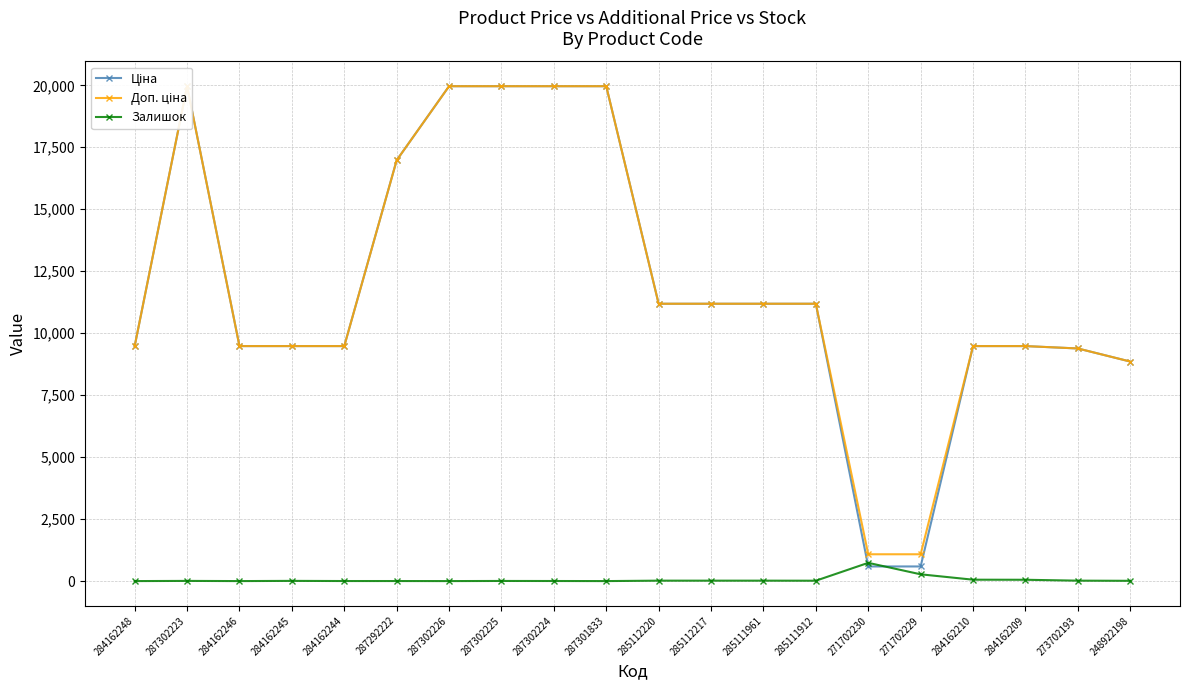

What is the label of the 11th point from the right?

287301833